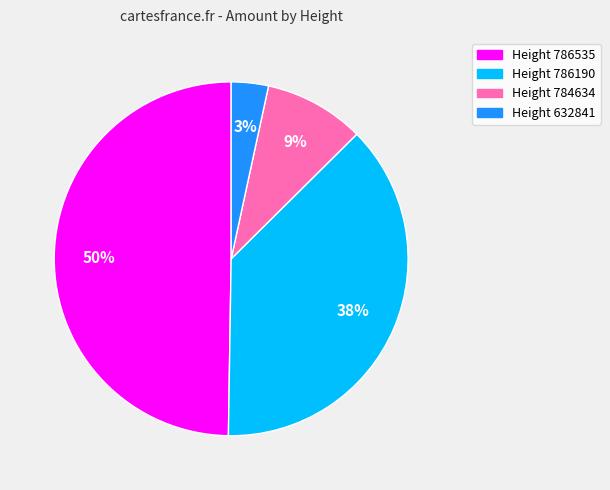

How many slices are in this pie chart?

4